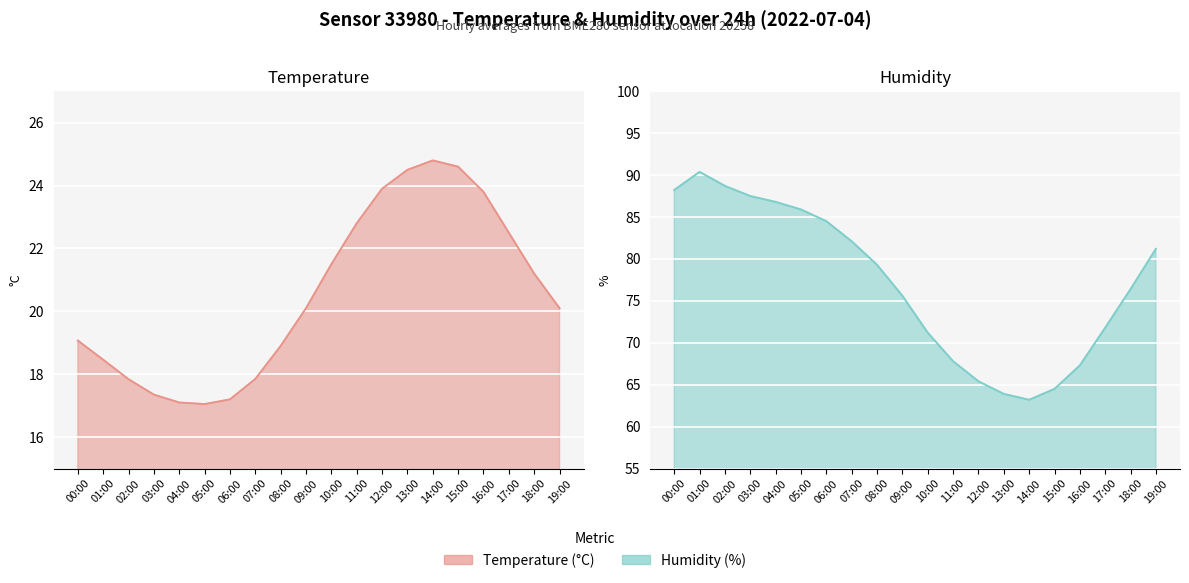

True or false: humidity and temperature intersect in this chart.

False